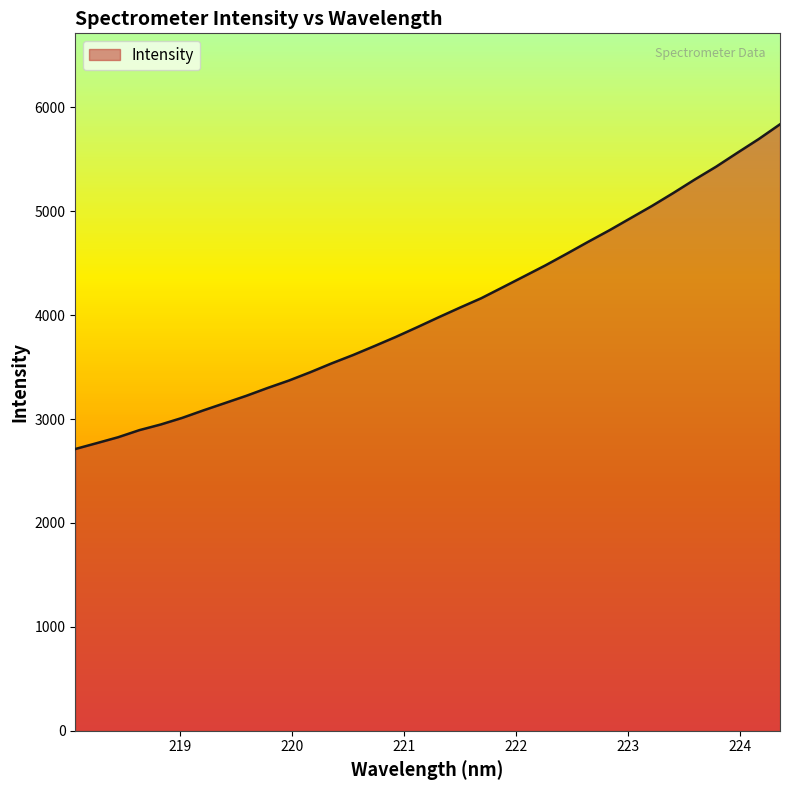

Count the number of data series in this chart.

1